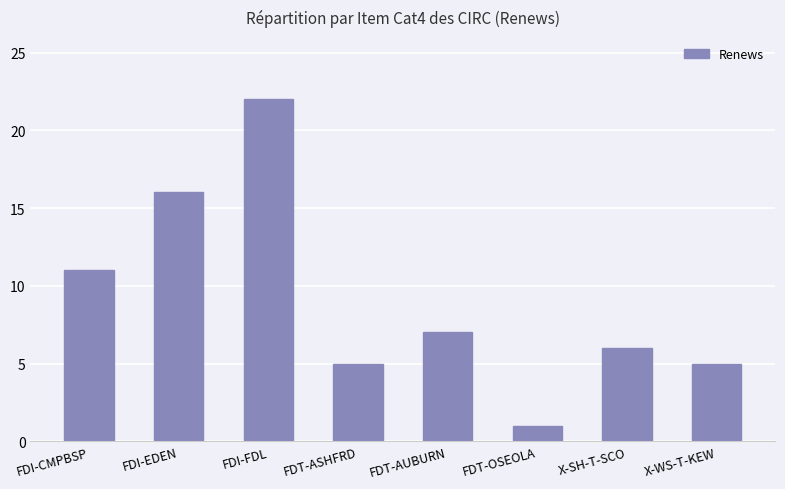

Approximately how many times larger is the value at X-WS-T-KEW compared to FDT-OSEOLA?

5.0